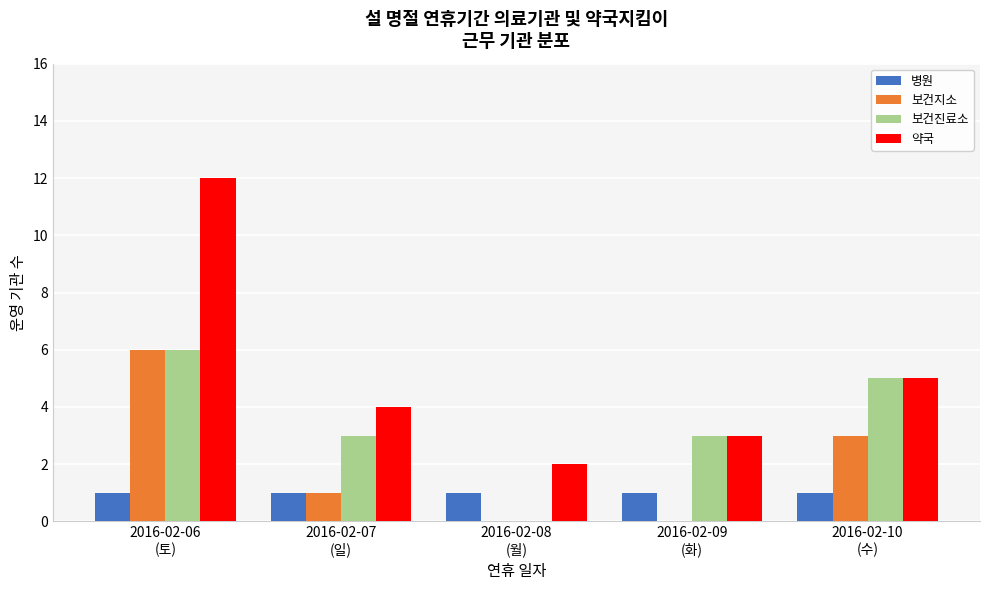

What is the sum of all 약국 values?

26